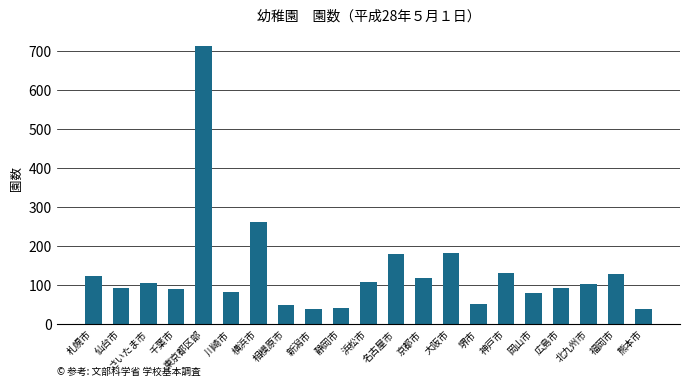

What is the value of the 16th bar from the left?

131